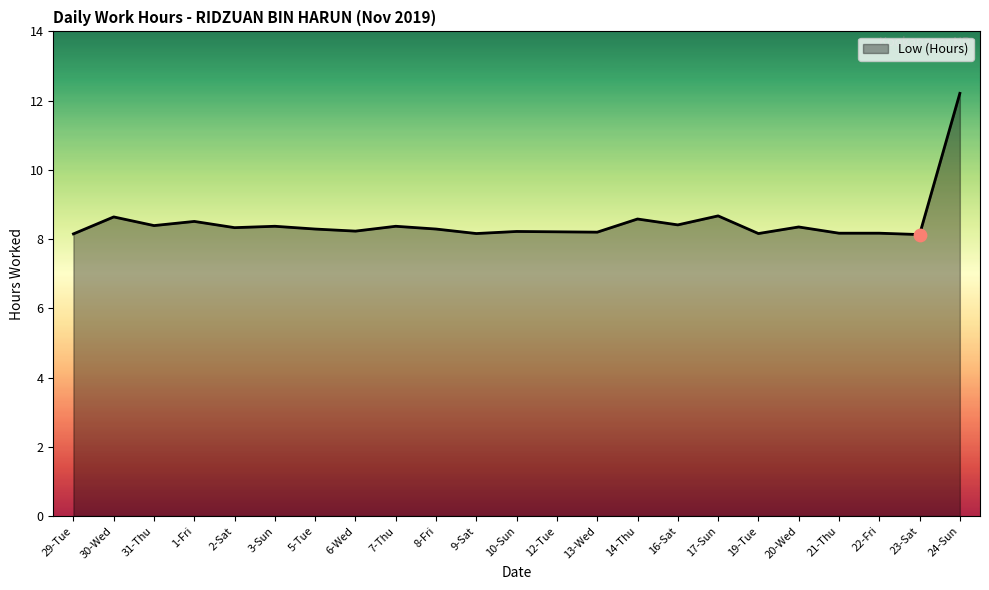

Approximately how many times larger is the value at 3-Sun compared to 13-Wed?

1.0